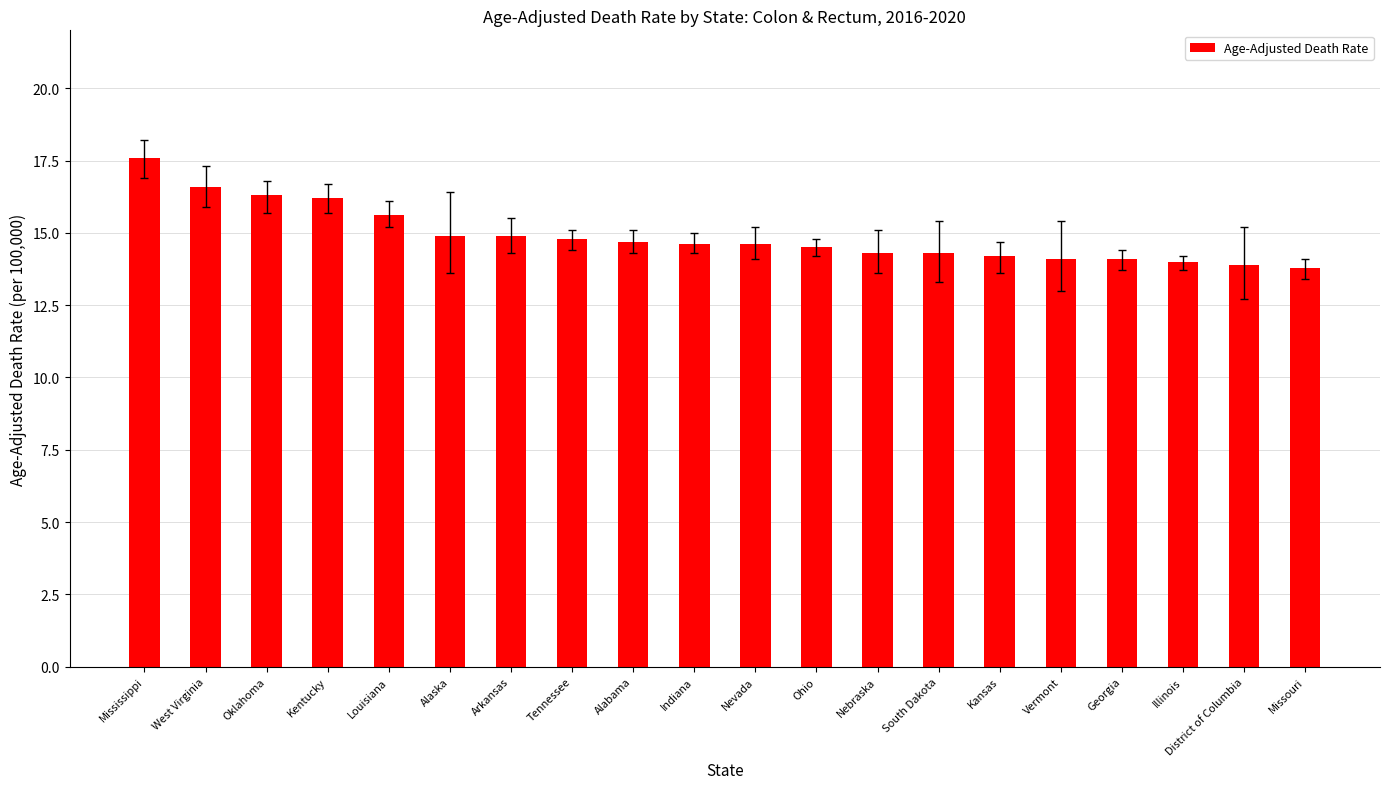

What value does the data have at Nebraska?

14.3